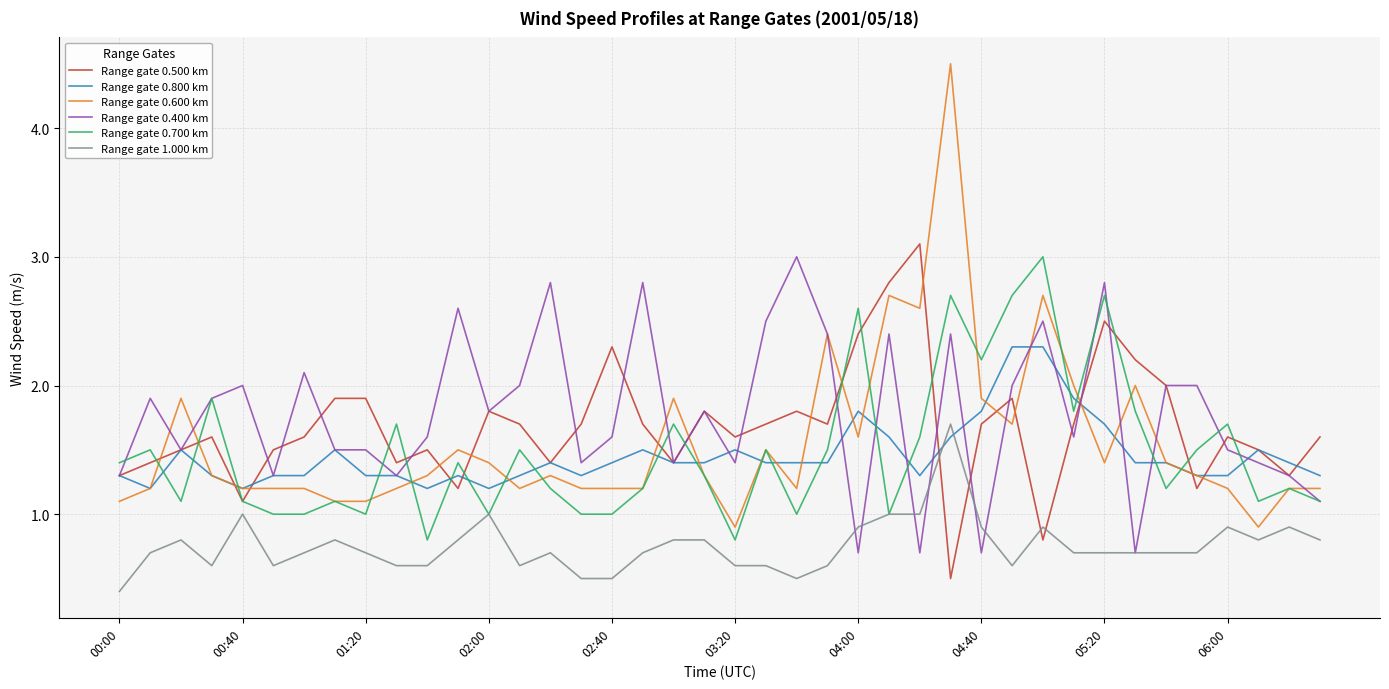

Reading right to left, transcribe all the data shown in this chart.

Range gate 0.500 km: 1.6	1.3	1.5	1.6	1.2	2.0	2.2	2.5	1.7	0.8	1.9	1.7	0.5	3.1	2.8	2.4	1.7	1.8	1.7	1.6	1.8	1.4	1.7	2.3	1.7	1.4	1.7	1.8	1.2	1.5	1.4	1.9	1.9	1.6	1.5	1.1	1.6	1.5	1.4	1.3
Range gate 0.800 km: 1.3	1.4	1.5	1.3	1.3	1.4	1.4	1.7	1.9	2.3	2.3	1.8	1.6	1.3	1.6	1.8	1.4	1.4	1.4	1.5	1.4	1.4	1.5	1.4	1.3	1.4	1.3	1.2	1.3	1.2	1.3	1.3	1.5	1.3	1.3	1.2	1.3	1.5	1.2	1.3
Range gate 0.600 km: 1.2	1.2	0.9	1.2	1.3	1.4	2.0	1.4	2.0	2.7	1.7	1.9	4.5	2.6	2.7	1.6	2.4	1.2	1.5	0.9	1.3	1.9	1.2	1.2	1.2	1.3	1.2	1.4	1.5	1.3	1.2	1.1	1.1	1.2	1.2	1.2	1.3	1.9	1.2	1.1
Range gate 0.400 km: 1.1	1.3	1.4	1.5	2.0	2.0	0.7	2.8	1.6	2.5	2.0	0.7	2.4	0.7	2.4	0.7	2.4	3.0	2.5	1.4	1.8	1.4	2.8	1.6	1.4	2.8	2.0	1.8	2.6	1.6	1.3	1.5	1.5	2.1	1.3	2.0	1.9	1.5	1.9	1.3
Range gate 0.700 km: 1.1	1.2	1.1	1.7	1.5	1.2	1.8	2.7	1.8	3.0	2.7	2.2	2.7	1.6	1.0	2.6	1.5	1.0	1.5	0.8	1.3	1.7	1.2	1.0	1.0	1.2	1.5	1.0	1.4	0.8	1.7	1.0	1.1	1.0	1.0	1.1	1.9	1.1	1.5	1.4
Range gate 1.000 km: 0.8	0.9	0.8	0.9	0.7	0.7	0.7	0.7	0.7	0.9	0.6	0.9	1.7	1.0	1.0	0.9	0.6	0.5	0.6	0.6	0.8	0.8	0.7	0.5	0.5	0.7	0.6	1.0	0.8	0.6	0.6	0.7	0.8	0.7	0.6	1.0	0.6	0.8	0.7	0.4